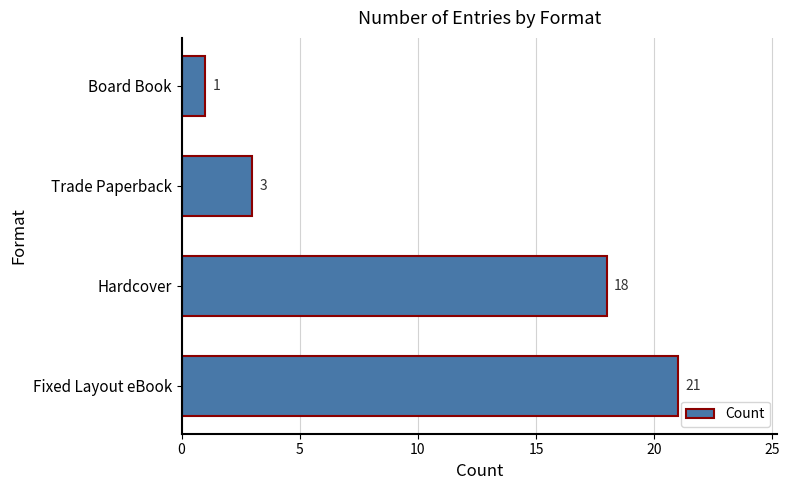

What is the sum of all values?

43